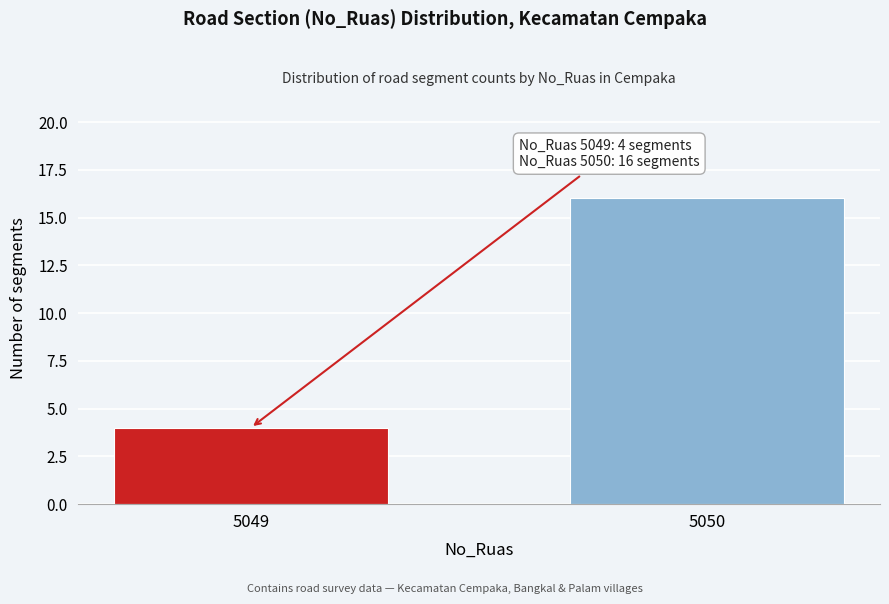

Reading left to right, what are all the values shown in this chart?

4	16